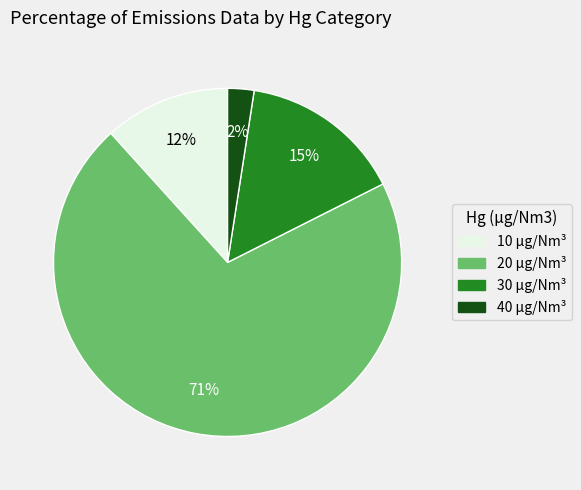

To the nearest percent, what is the average slice percentage?

25%